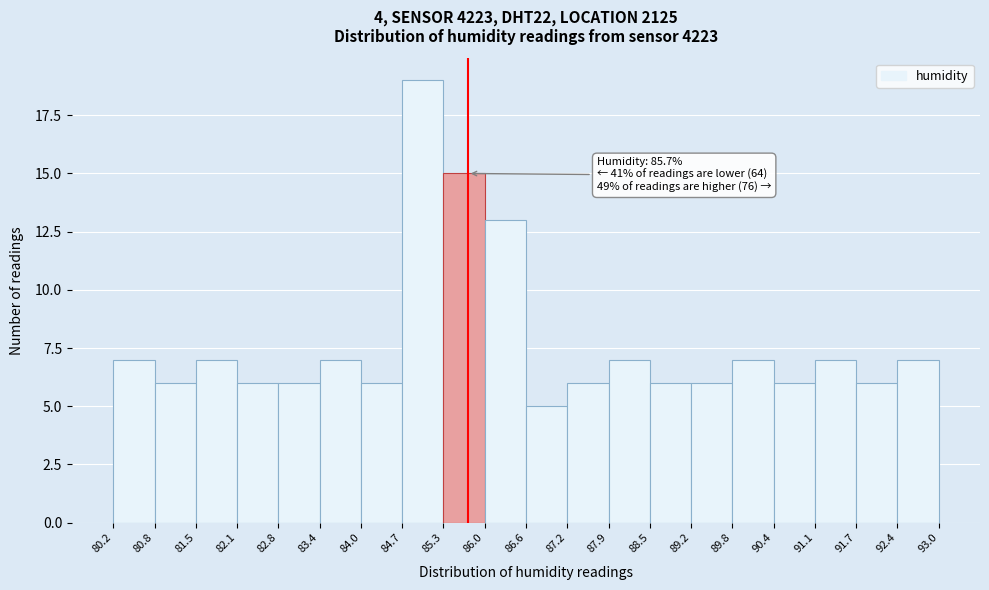

Which range on the x-axis has the tallest bar?

84.7 to 85.3